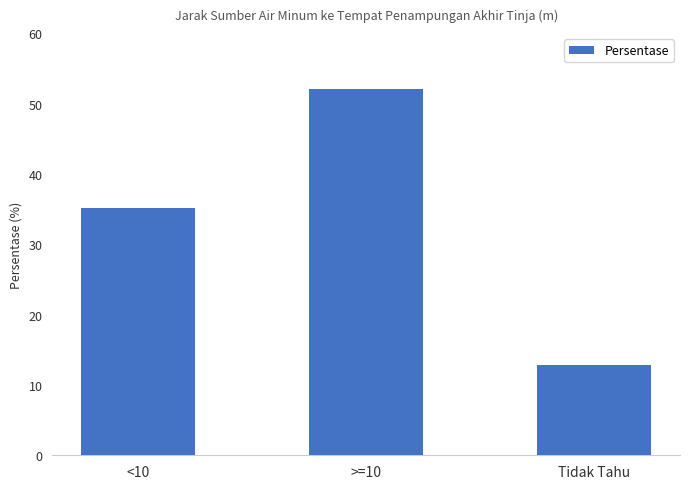

What is the change in value from >=10 to Tidak Tahu?

-39.3